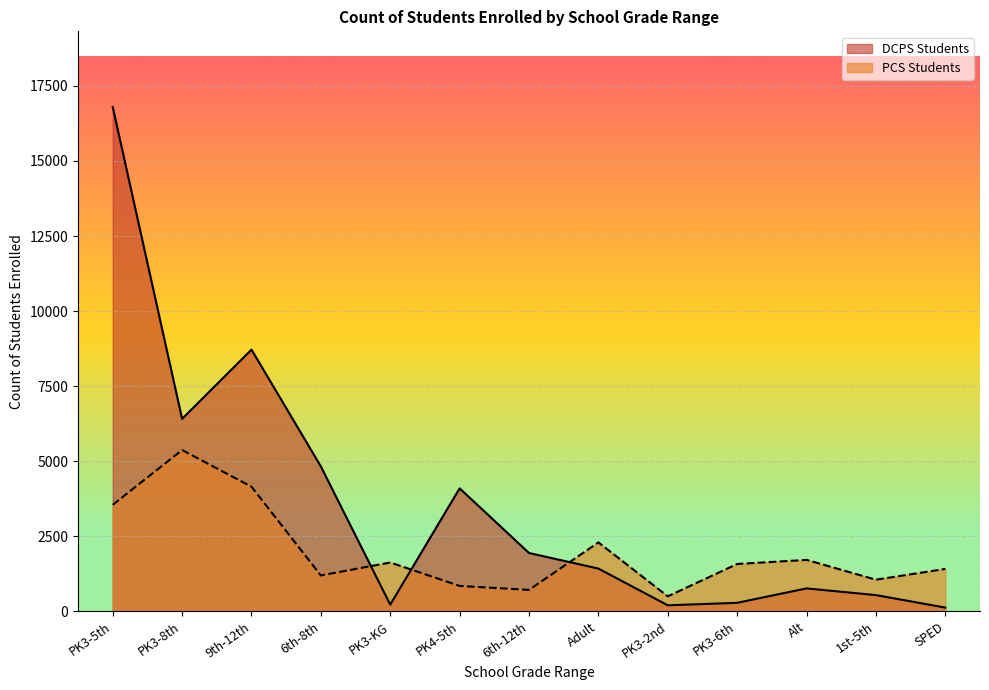

Reading left to right, transcribe all the data shown in this chart.

DCPS Students: PK3-5th=16797	PK3-8th=6413	9th-12th=8718	6th-8th=4828	PK3-KG=228	PK4-5th=4099	6th-12th=1947	Adult=1428	PK3-2nd=205	PK3-6th=288	Alt=768	1st-5th=545	SPED=129
PCS Students: PK3-5th=3551	PK3-8th=5375	9th-12th=4154	6th-8th=1199	PK3-KG=1631	PK4-5th=850	6th-12th=718	Adult=2299	PK3-2nd=504	PK3-6th=1581	Alt=1717	1st-5th=1058	SPED=1417